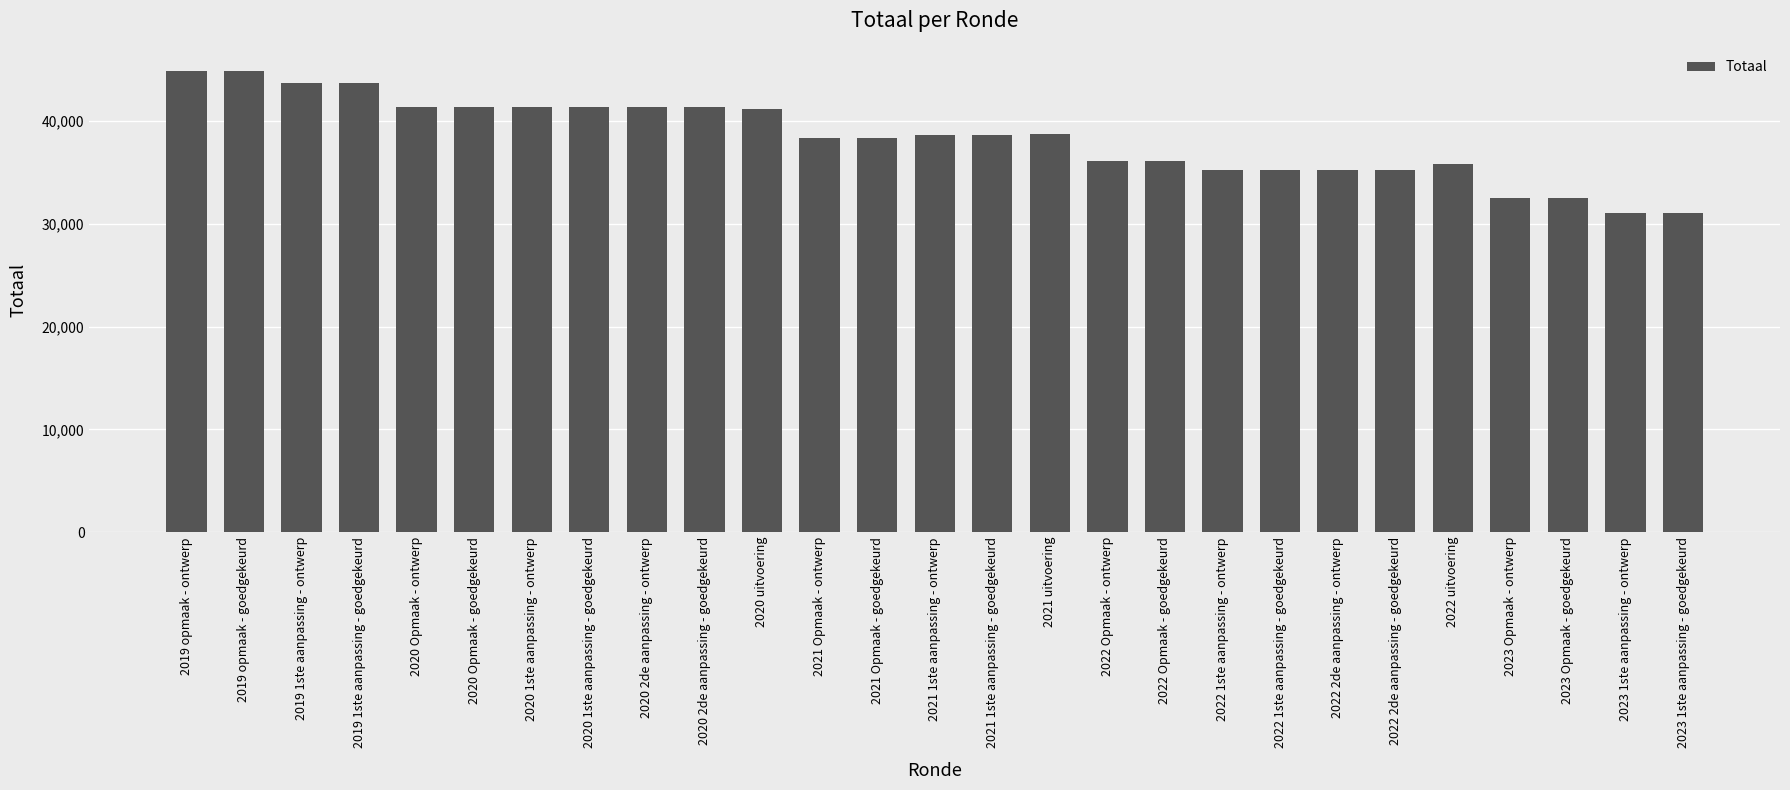

What is the smallest value displayed?

31081